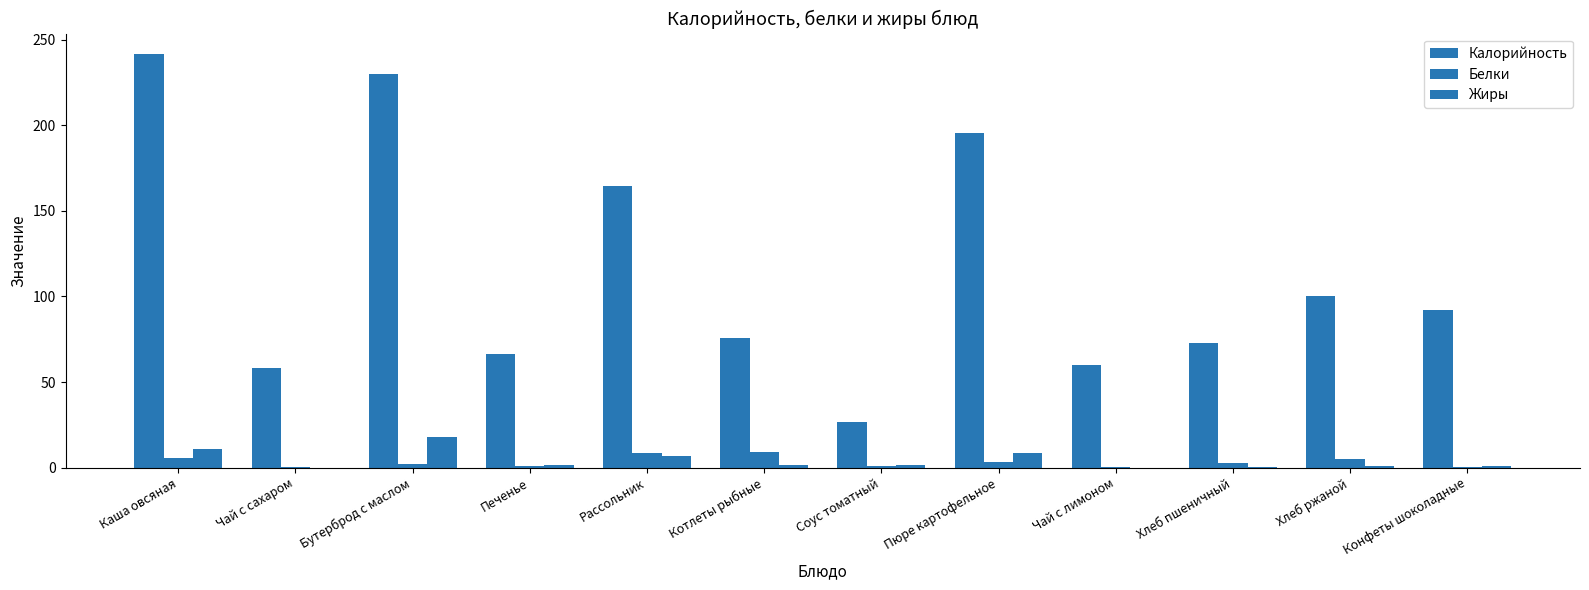

Reading left to right, transcribe all the data shown in this chart.

Калорийность: 241.5	58.0	230.0	66.6	164.5	75.6	26.4	195.3	60.0	72.6	100.0	92.0
Белки: 5.9	0.2	2.2	1.2	8.5	8.9	0.8	3.2	0.3	2.4	5.2	0.6
Жиры: 10.9	0.0	18.0	1.6	6.9	1.8	1.4	8.5	0.0	0.3	1.2	1.1